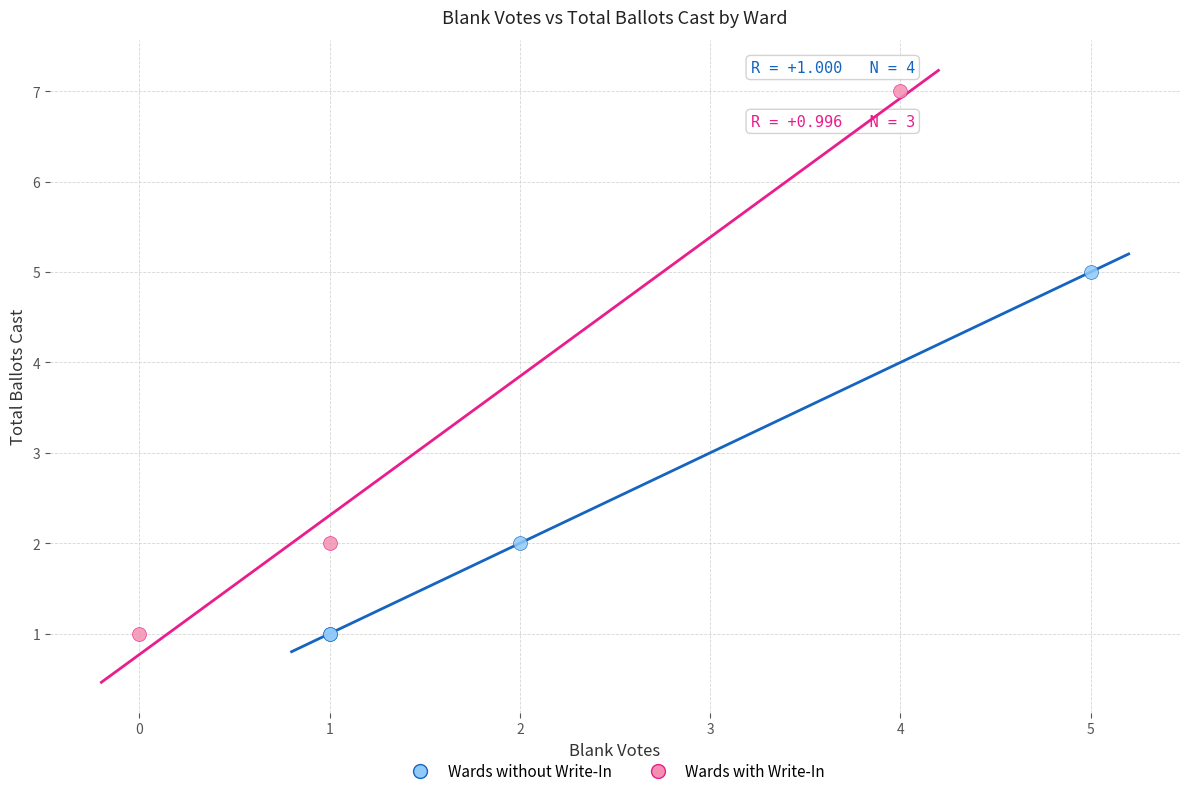

Which series has the widest spread of Y values?

Wards with Write-In